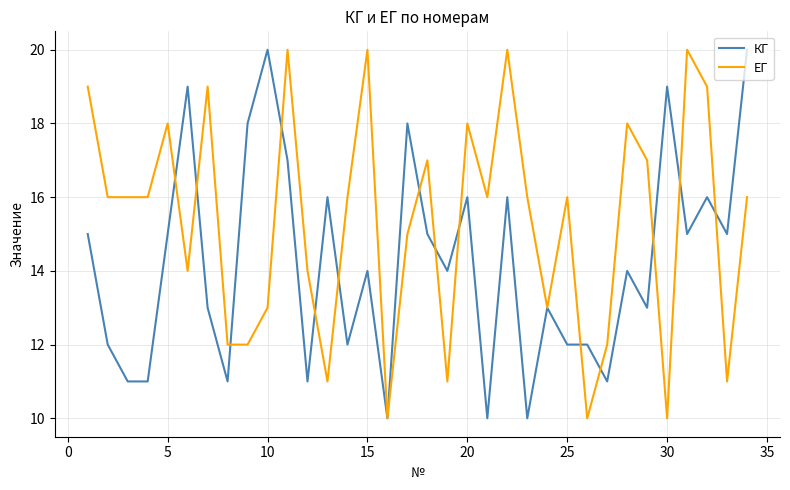

What is the minimum value shown in the chart?

10